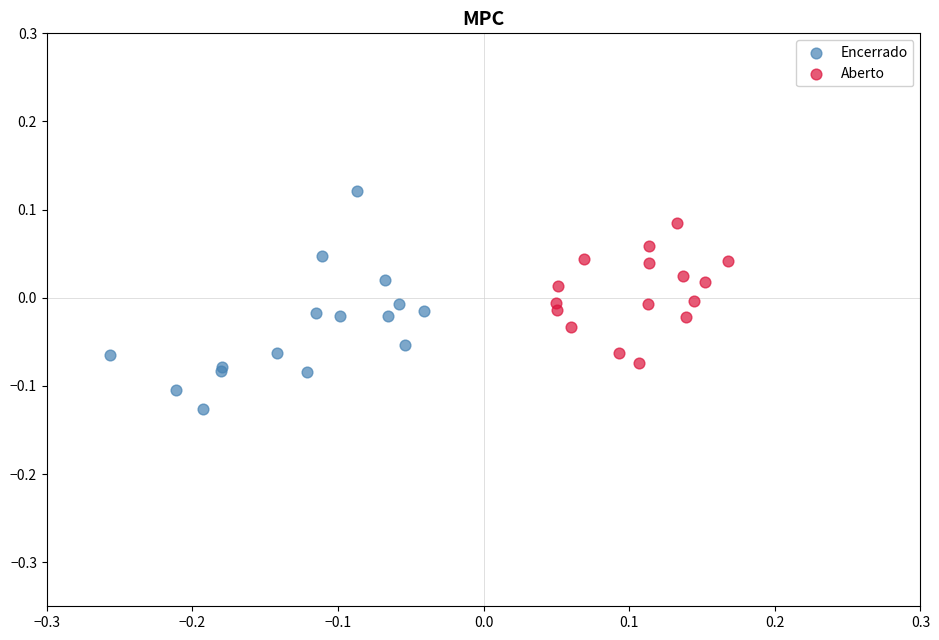

Which series contains the highest Y value?

Encerrado